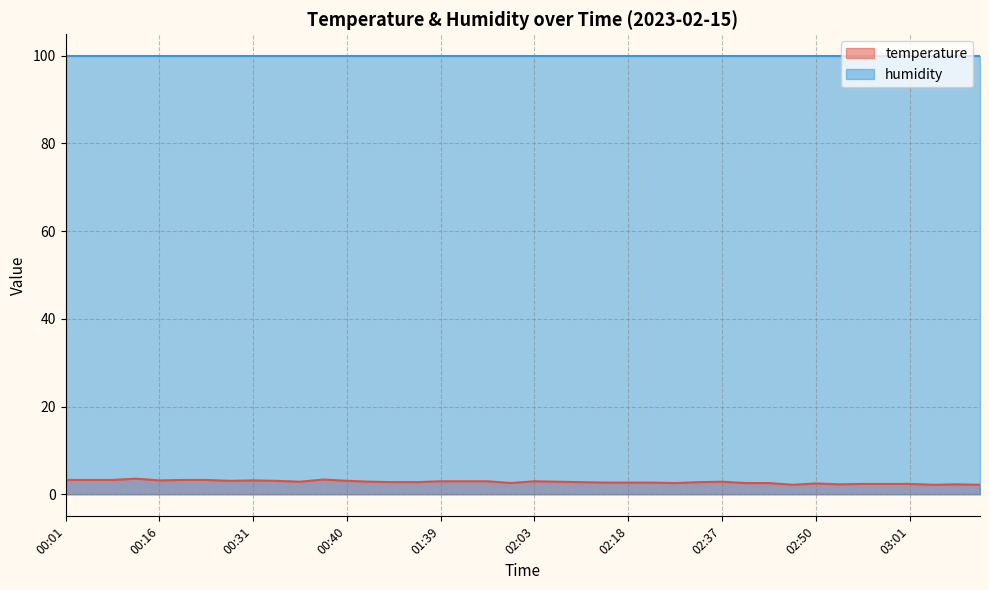

Which category has the lowest value across all series?

02:48